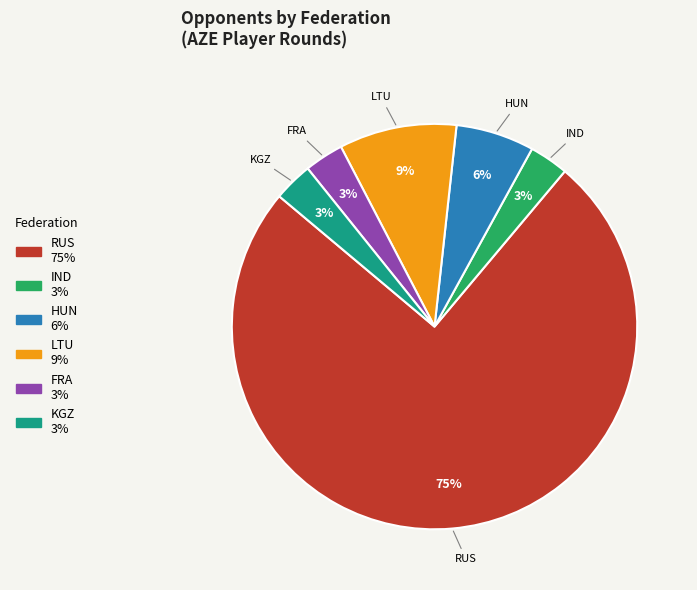

To the nearest percent, what is the average slice percentage?

17%